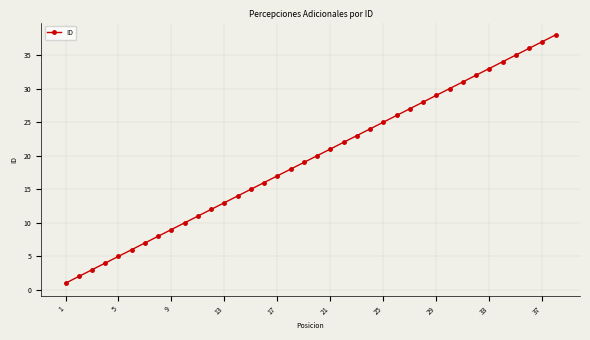

True or false: there are more than 2 points higher than both neighbors.

False